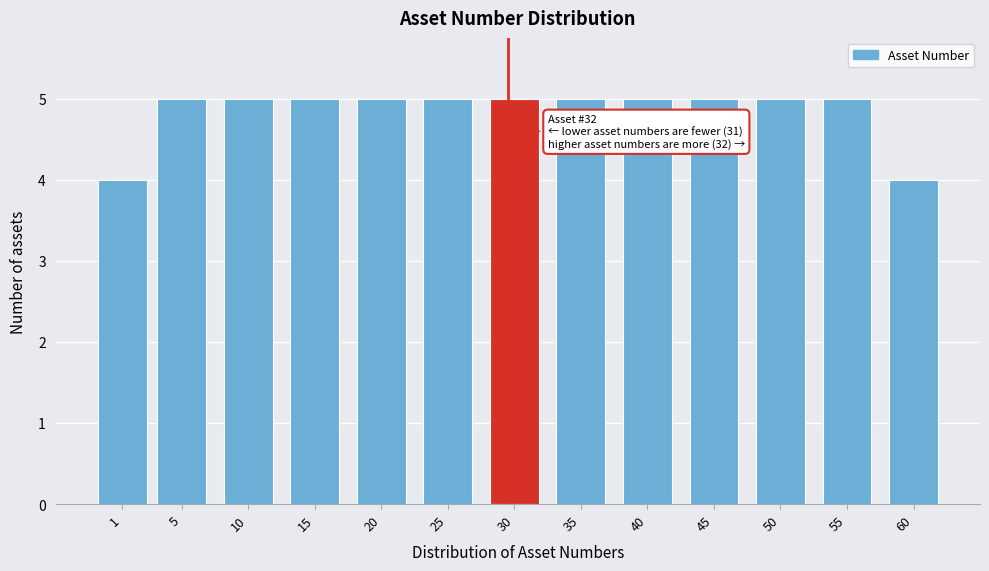

Reading left to right, list all the values displayed in this chart.

4	5	5	5	5	5	5	5	5	5	5	5	4